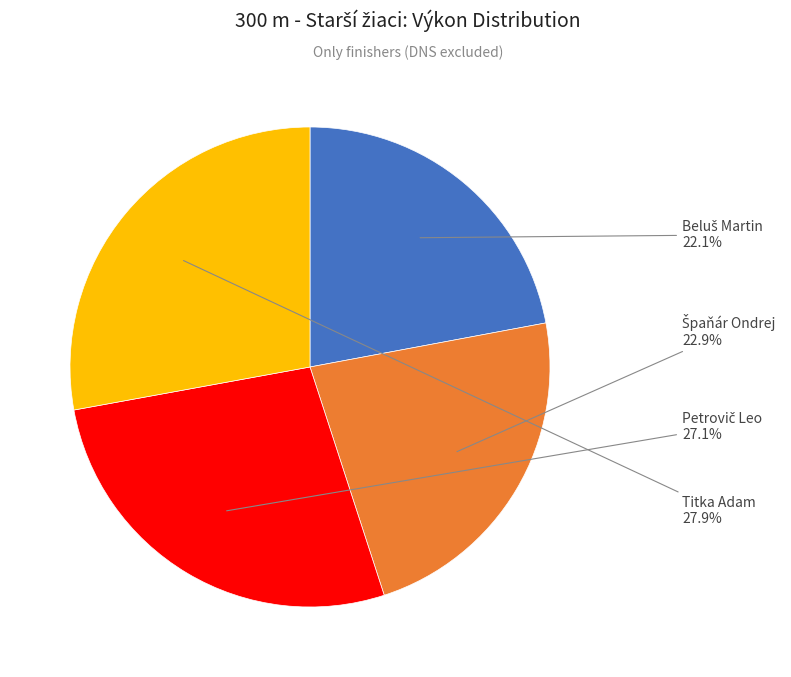

Is there a majority slice in this chart?

No